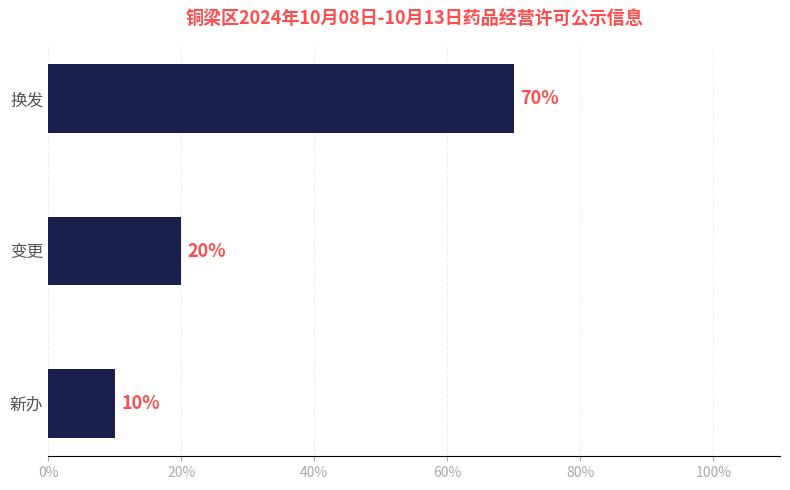

What is the sum of all values?

100